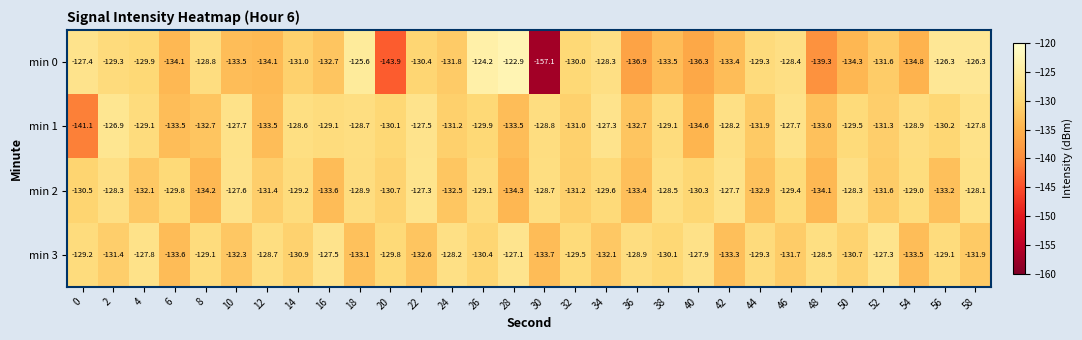

What is the spread (max minus min) of values at 0?

13.7